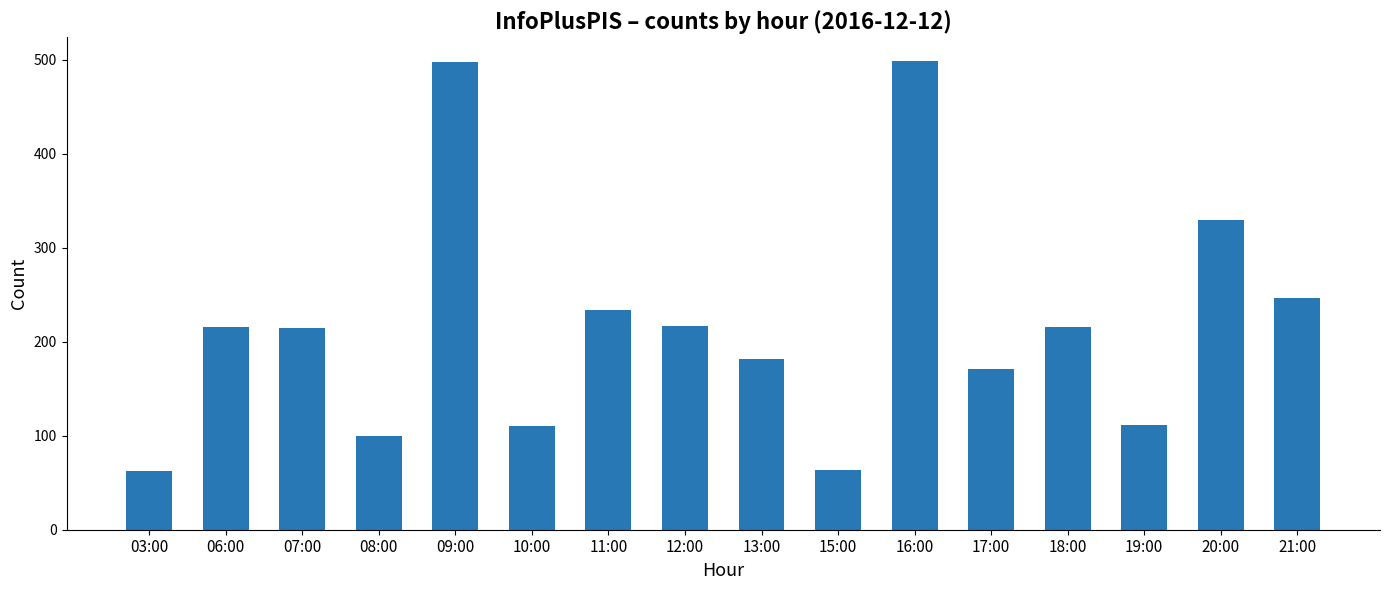

Does the chart contain stacked bars?

No